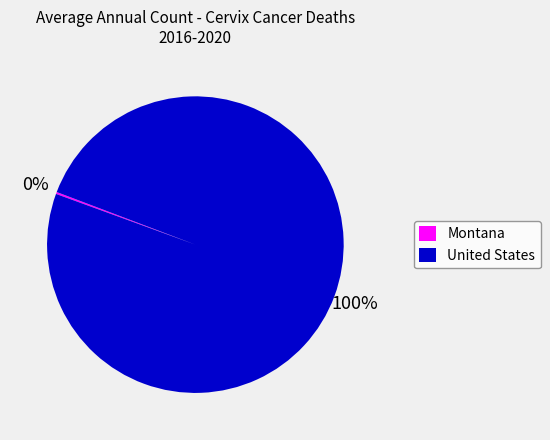

To the nearest percent, what portion does United States represent?

100%